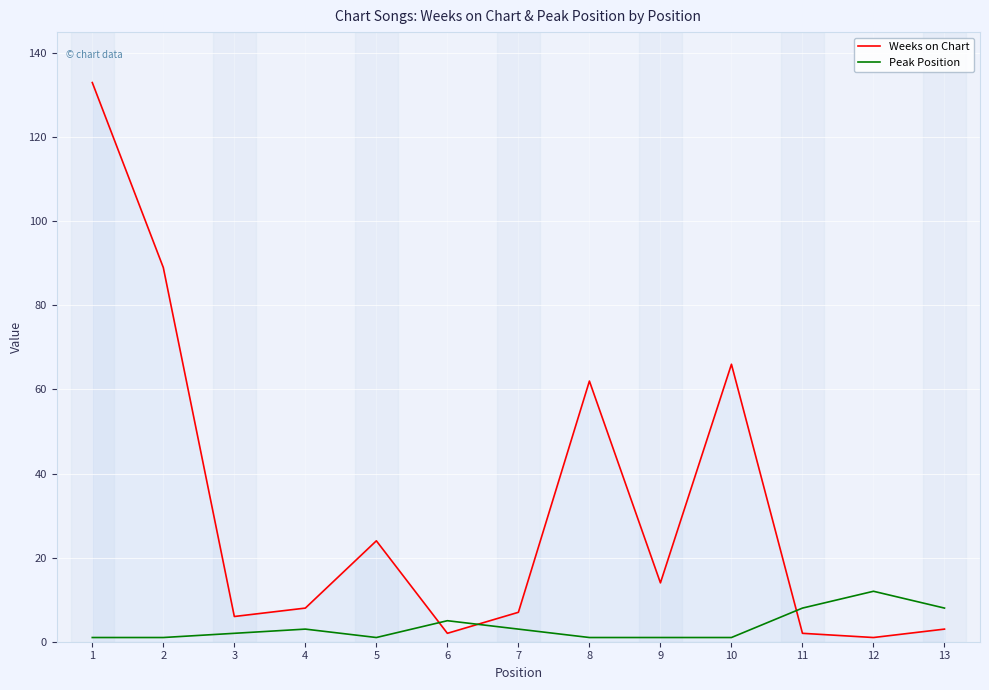

The value of Peak Position at 11 is 8. True or false?

True